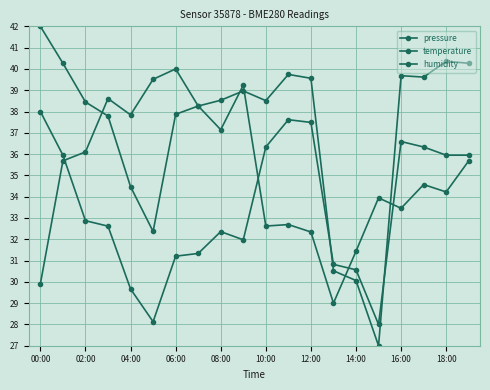

Count the number of data series in this chart.

3